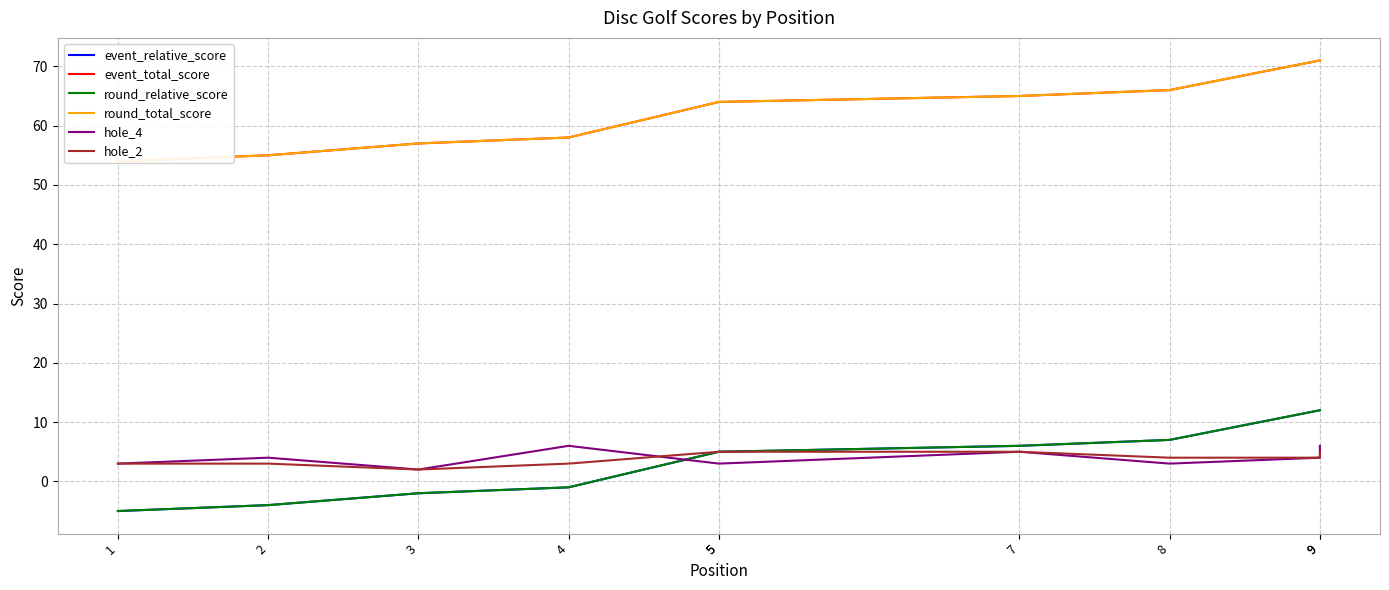

At which label is hole_2 closest to 3?

1